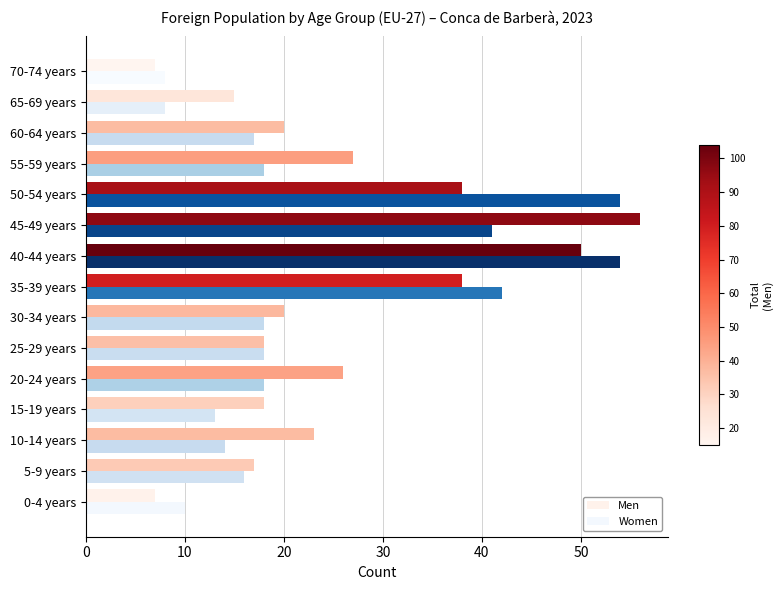

Which series has the largest total across all categories?

Men